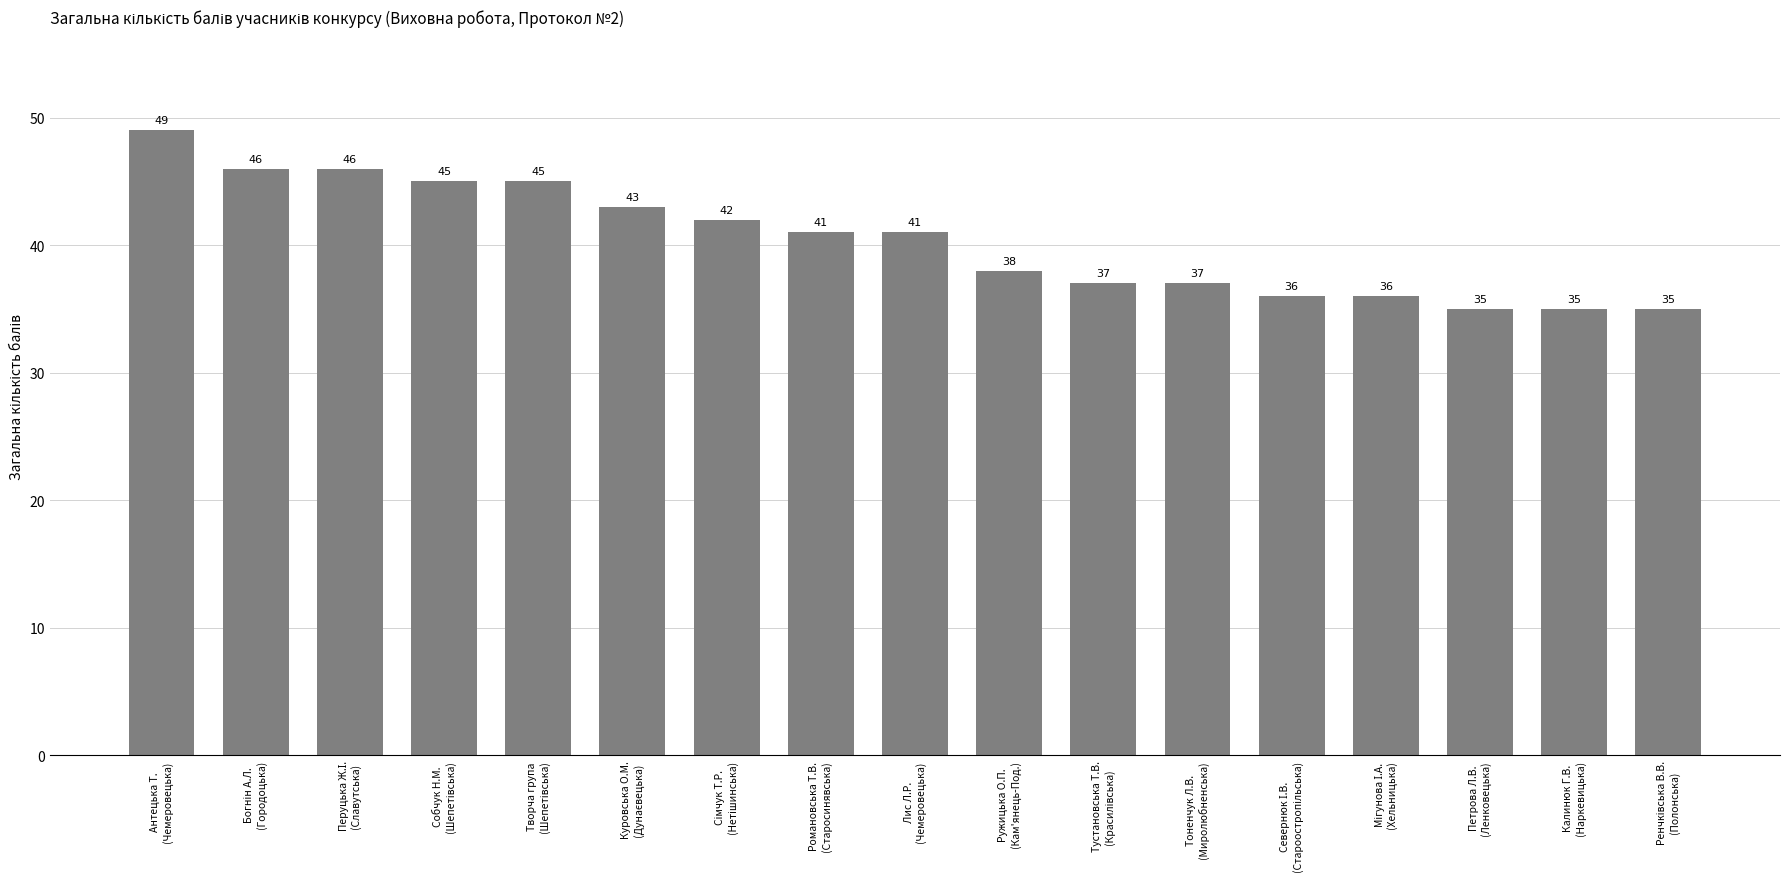

Are the bars grouped side by side (vs. stacked)?

No